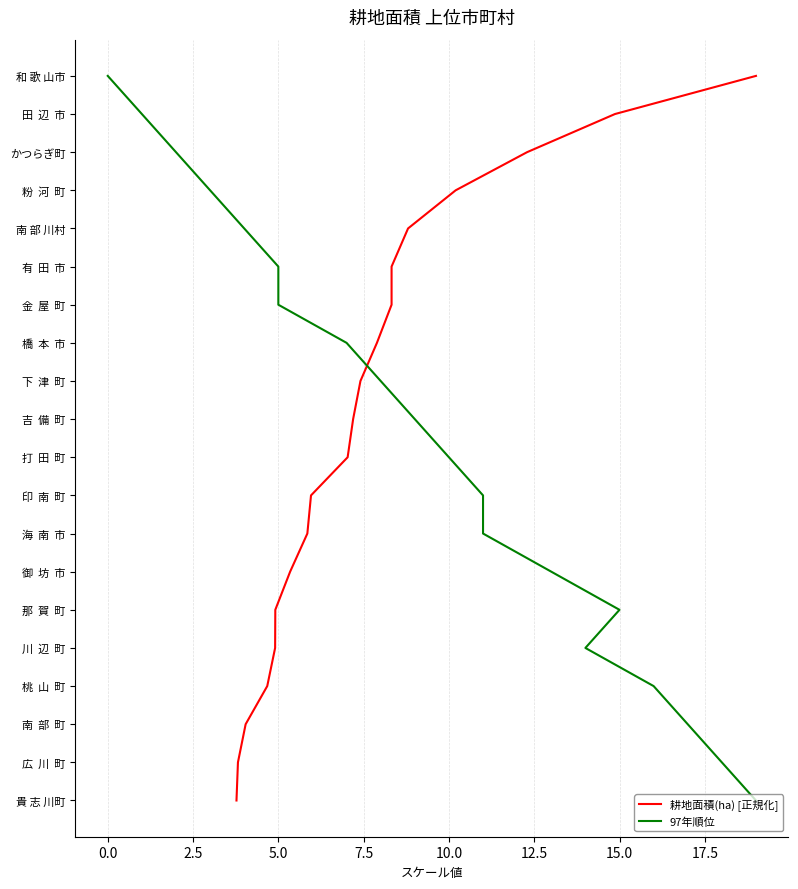

How many lines are shown in the chart?

2